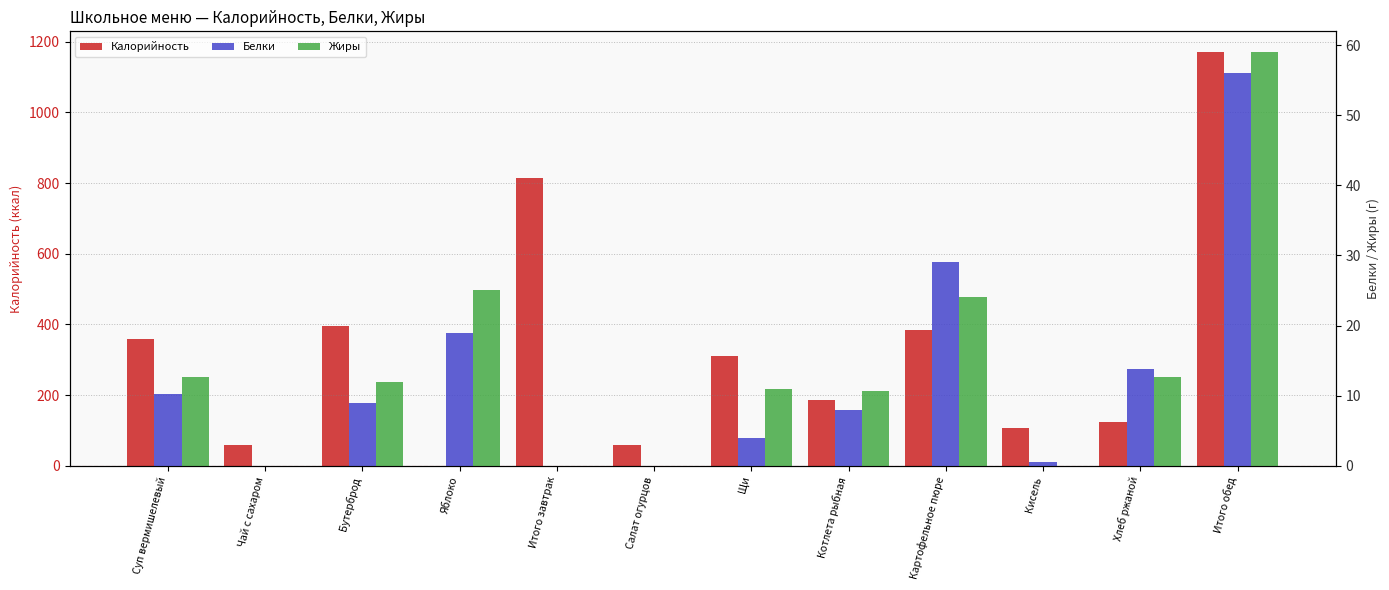

How many values in the Калорийность series exceed 310?

6